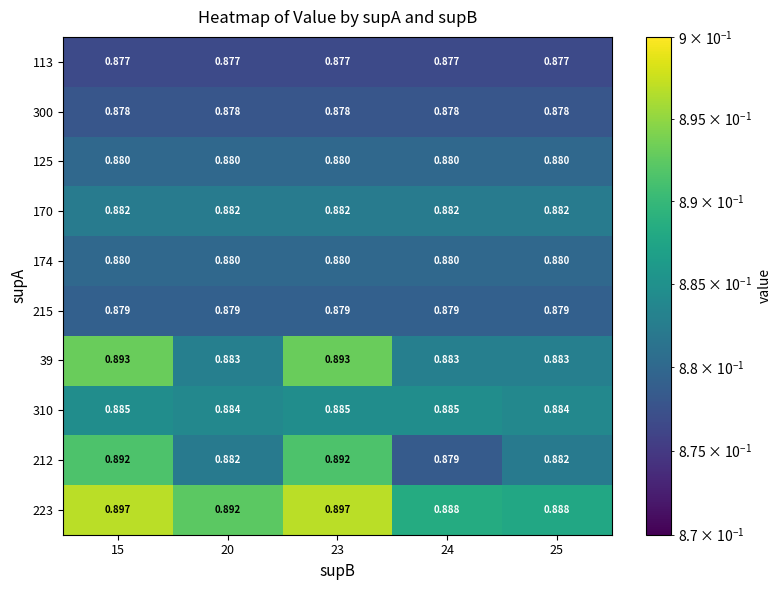

Is the value of 223 at 25 greater than the value of 310 at 24?

Yes